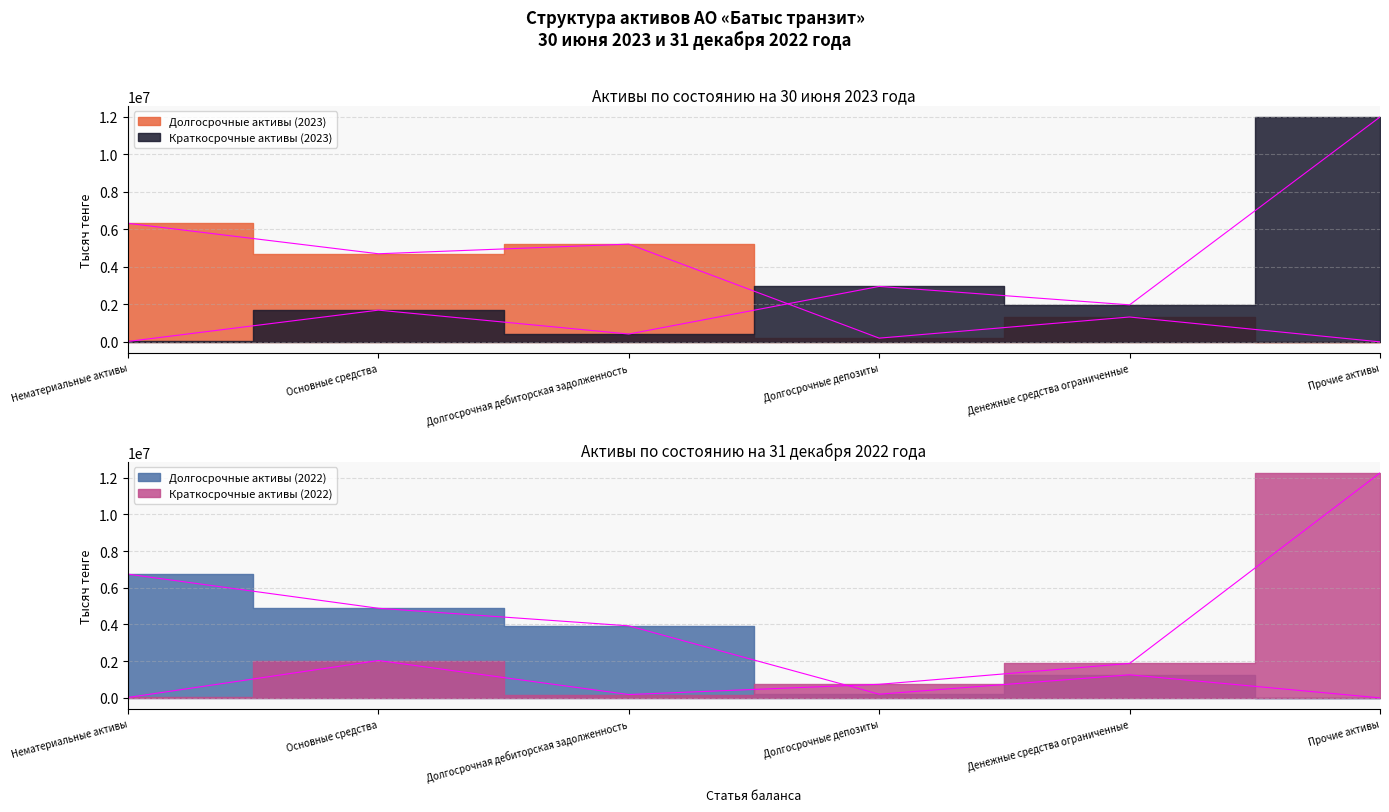

Does the chart display data point markers on the line(s)?

No